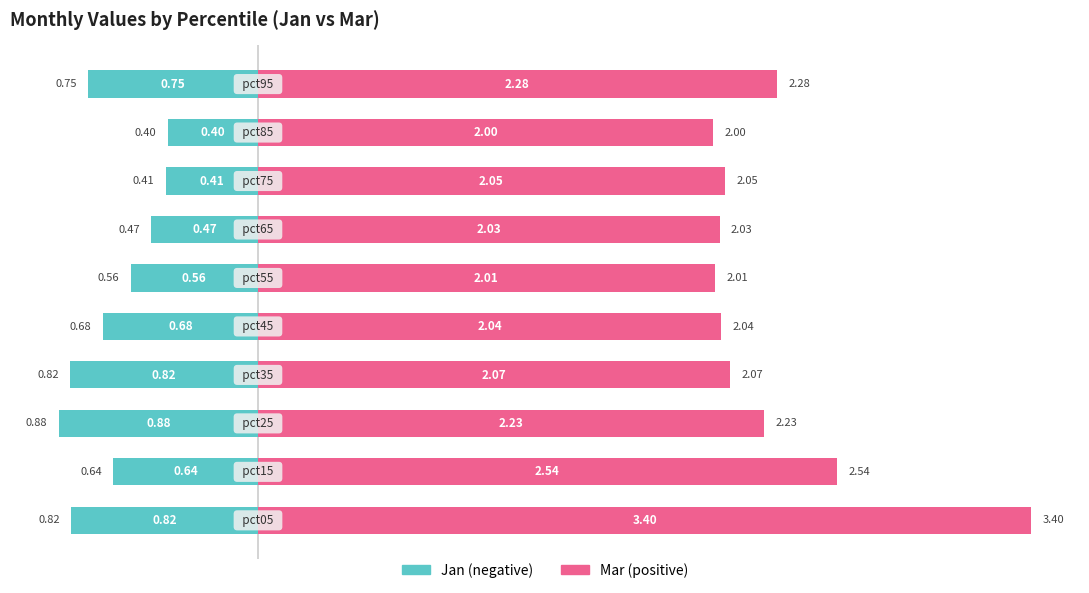

What position from the right is 7?

3